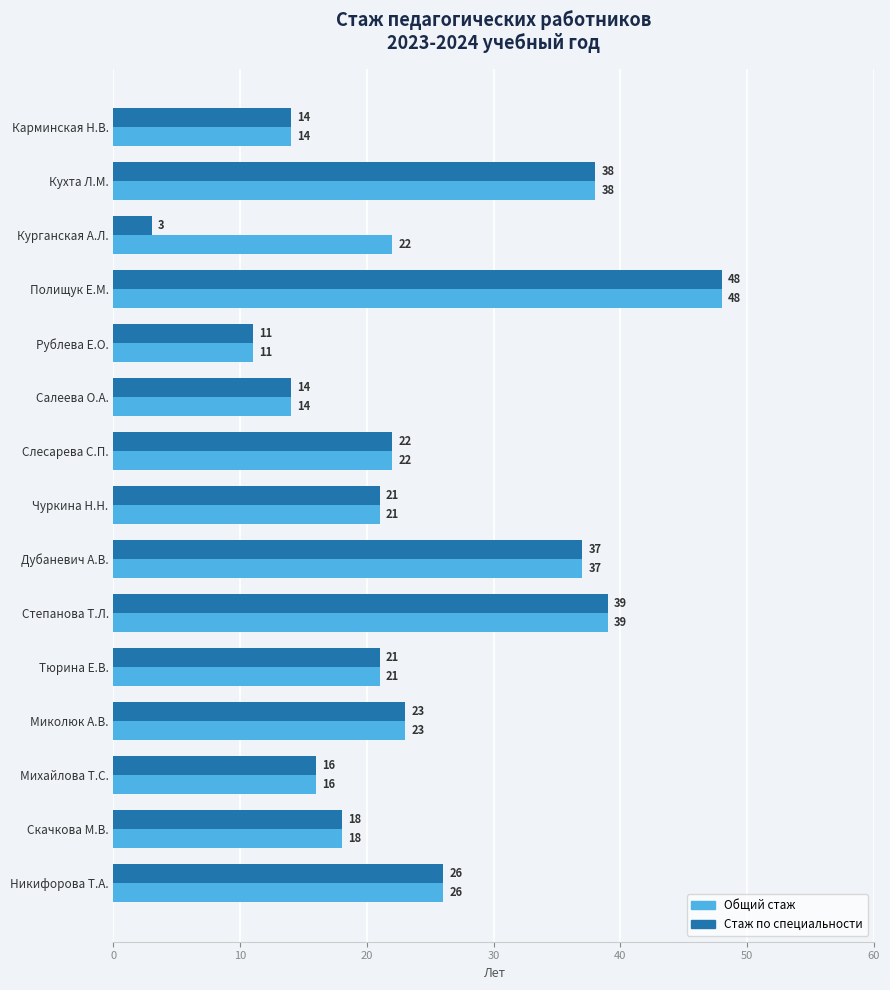

Is it true that Стаж по специальности equals 14 at Карминская Н.В.?

True